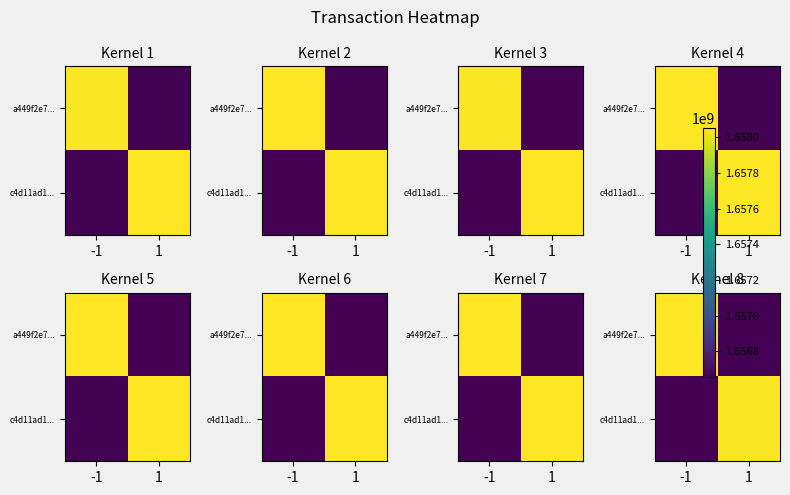

At 1, list the series in order from largest to smallest.

c4d11ad1..., a449f2e7...